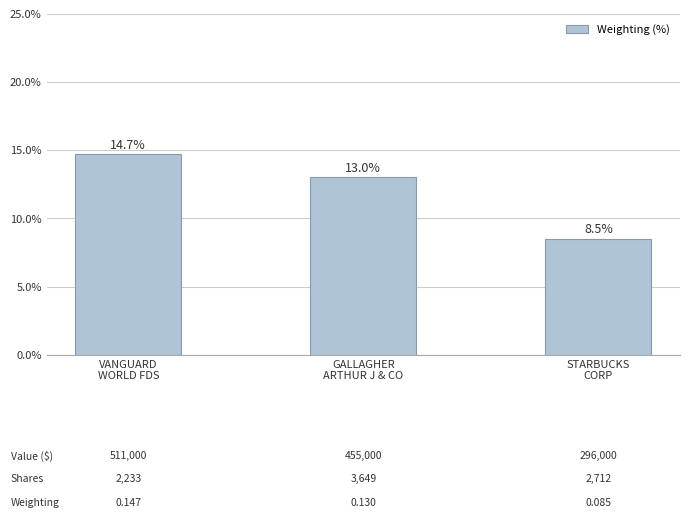

What is the change in value from VANGUARD
WORLD FDS to STARBUCKS
CORP?

-6.2